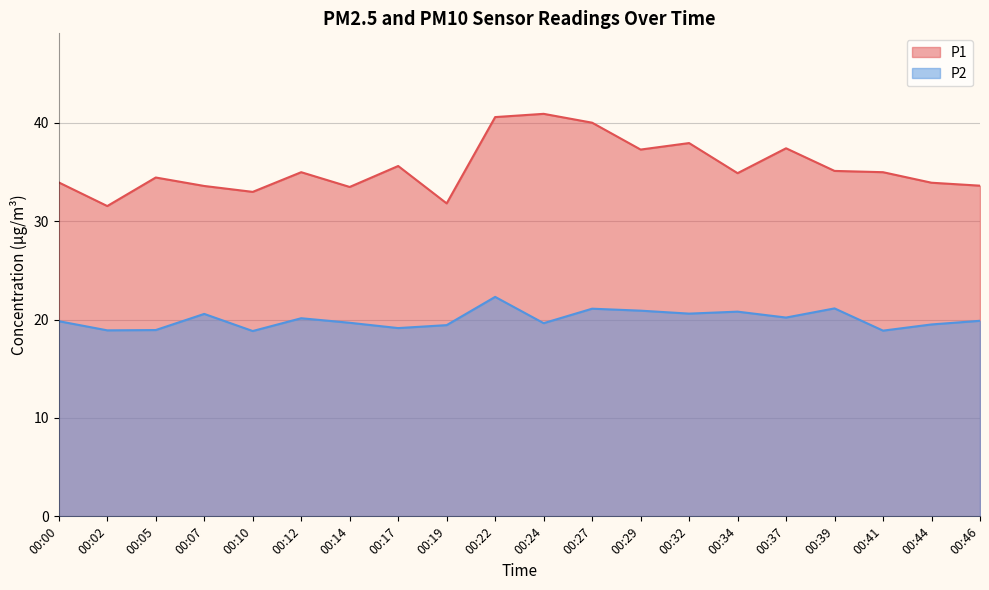

What is the sum of the P1 values at 00:46 and 00:32?

71.5